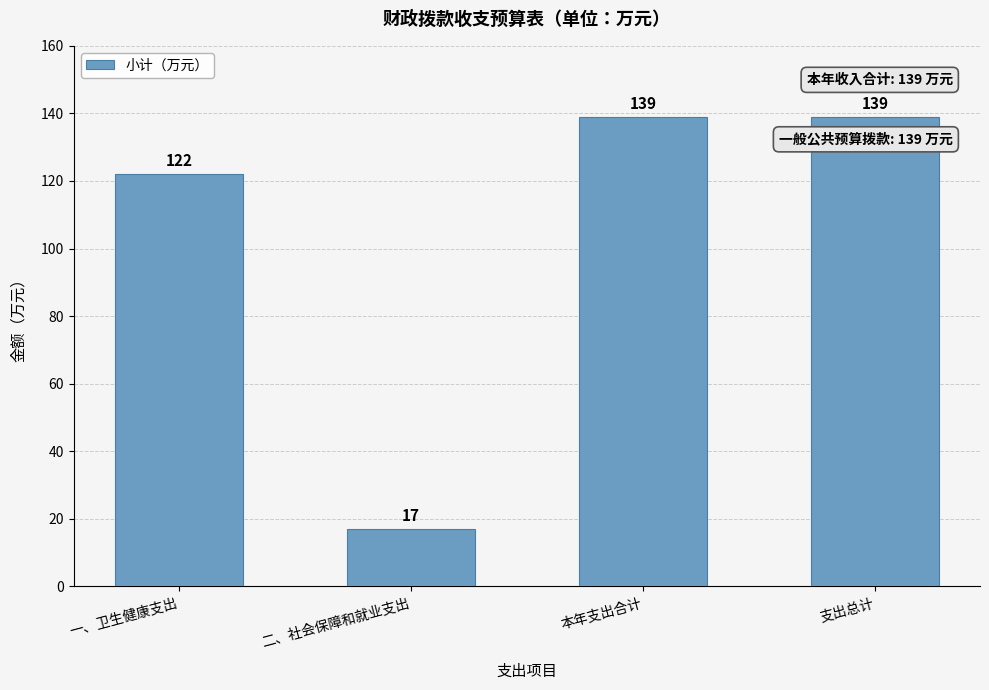

Reading left to right, what are all the values shown in this chart?

一、卫生健康支出=122	二、社会保障和就业支出=17	本年支出合计=139	支出总计=139